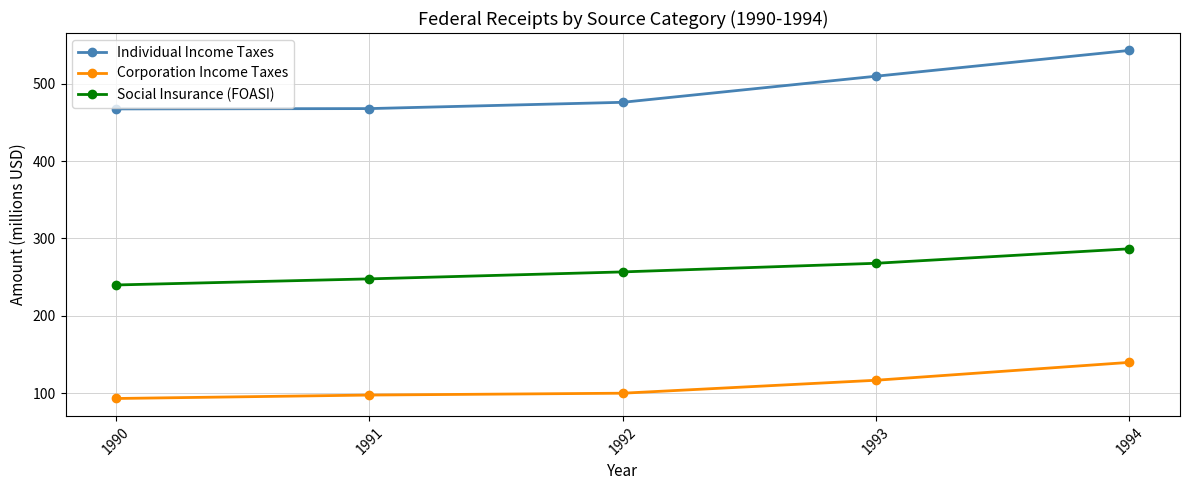

What is the approximate value of Individual Income Taxes at 1991?

467.8